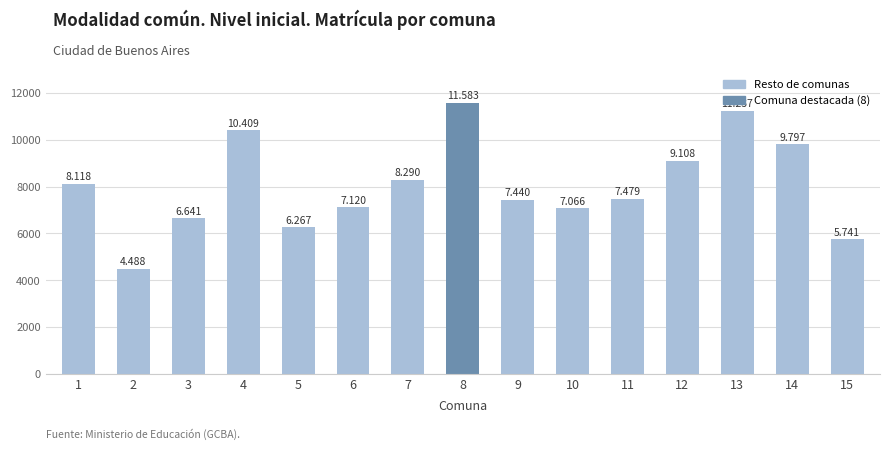

Does the chart contain any negative values?

No